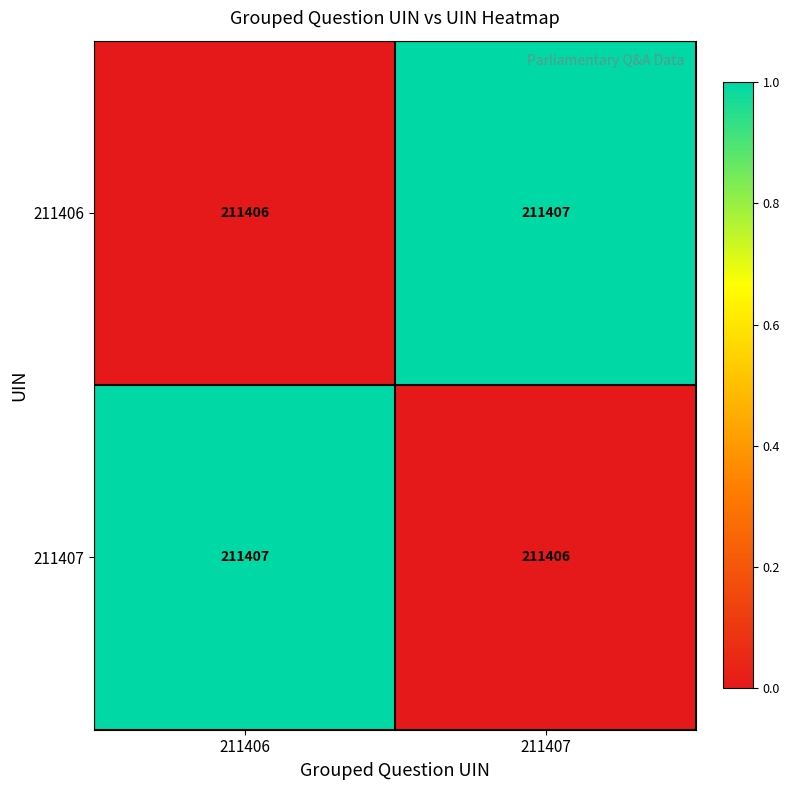

What is the total value across all series at 211406?

422813